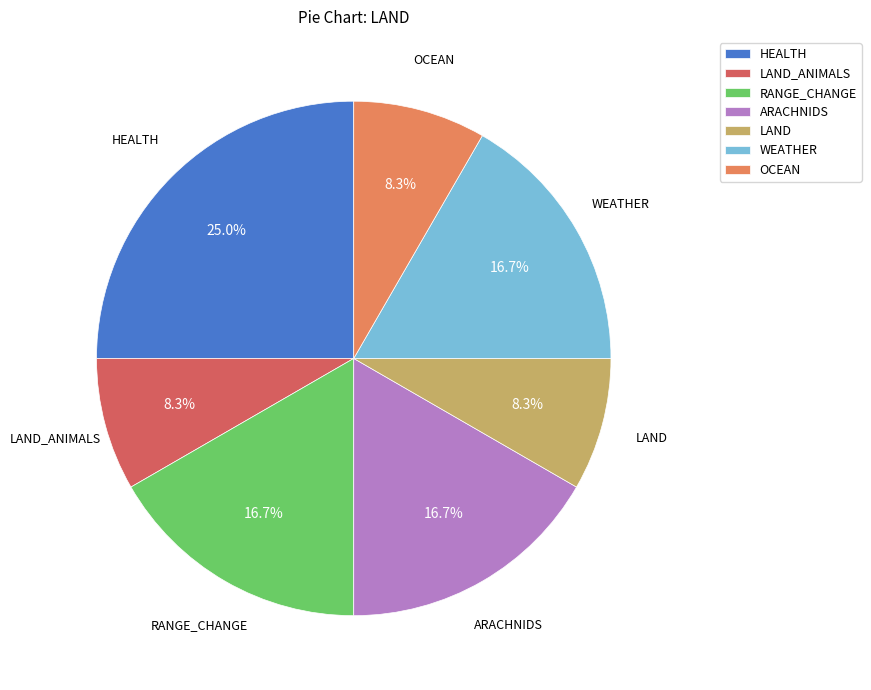

Which category has the biggest portion of the pie?

HEALTH